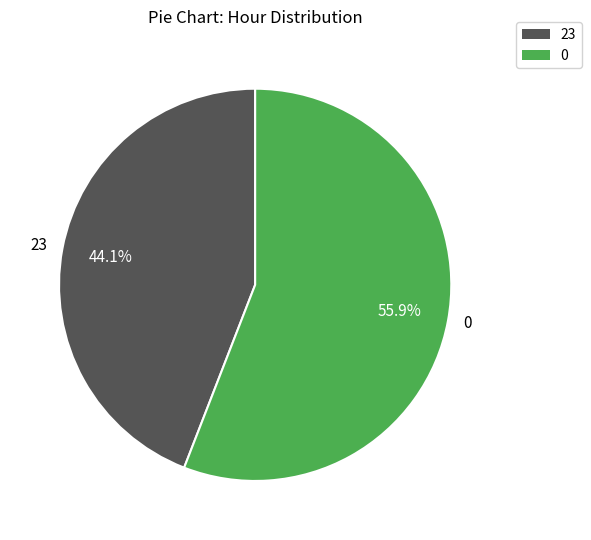

Is there any slice that represents more than half of the pie?

Yes